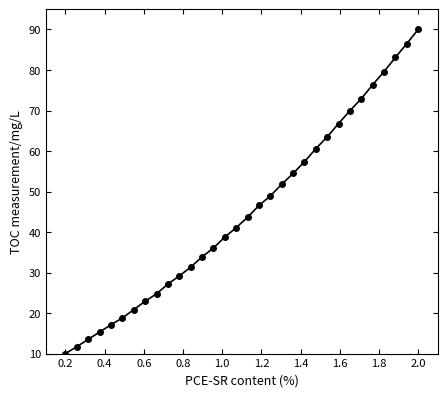

What is the minimum value shown in the chart?

10.0